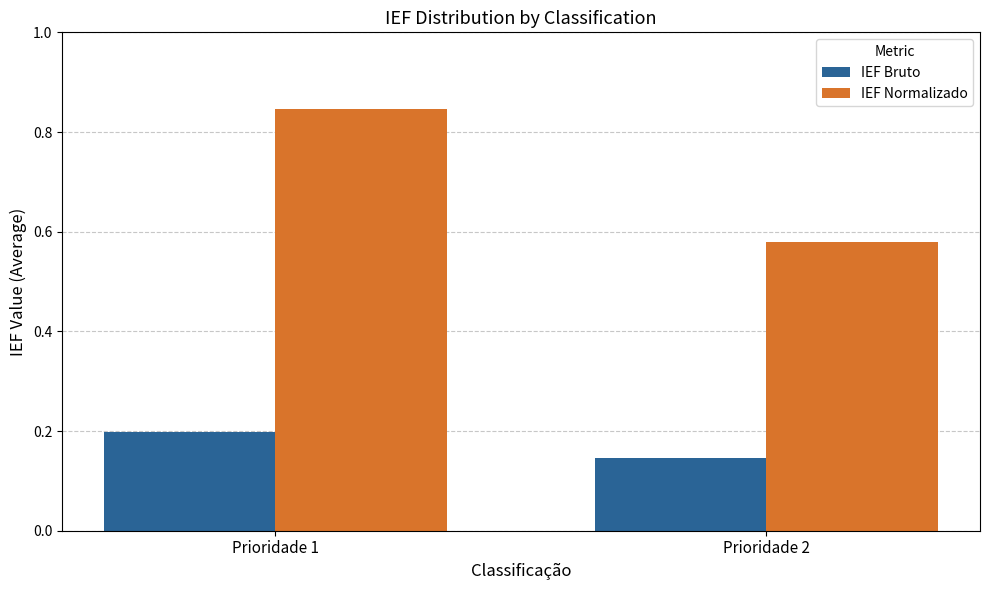

Which category has the lowest value across all series?

Prioridade 2